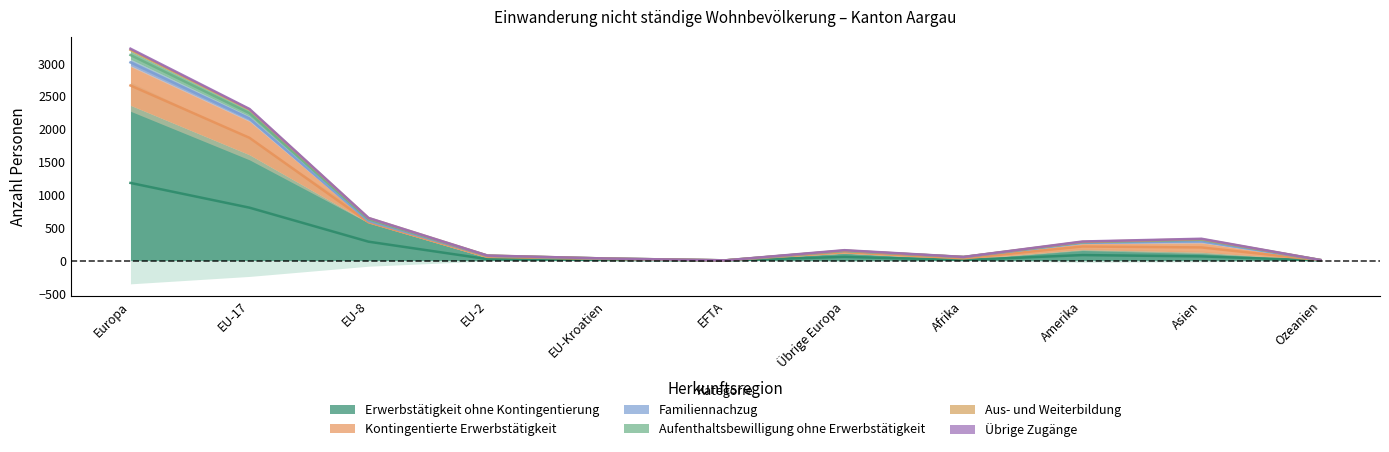

True or false: Aufenthaltsbewilligung ohne Erwerbstätigkeit and Übrige Zugänge intersect in this chart.

False